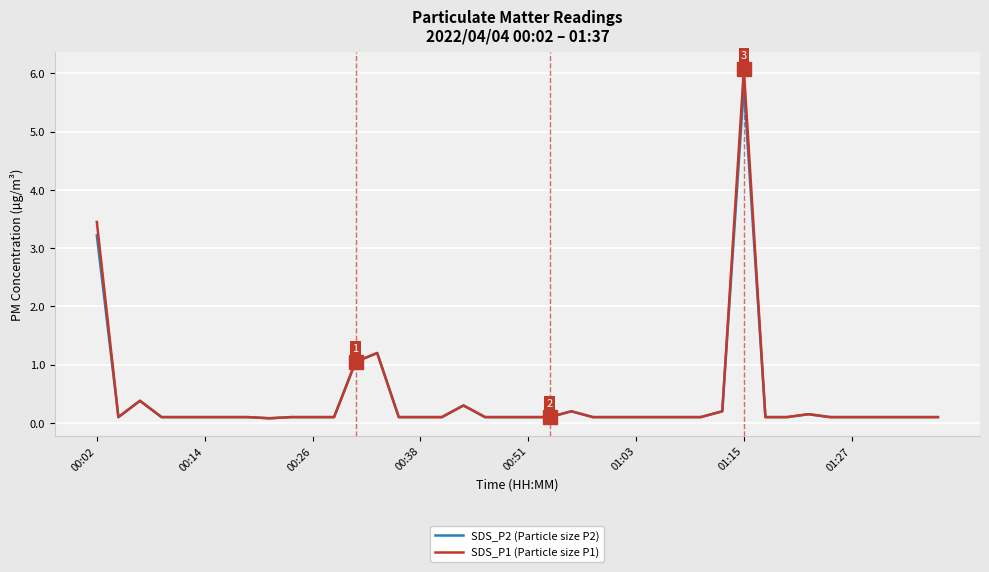

What is the maximum value shown in the chart?

6.1